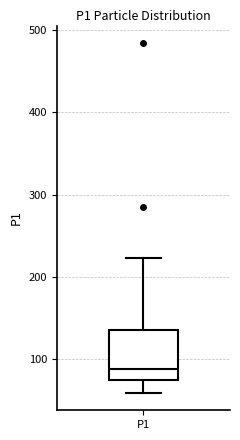

Read this box plot against the y-axis: the position of the median line, the range covered by the box, and the ends of both whiskers. The values are not printed on the chart, so give them approximately, as read against the axis.

median 90, box 70 to 130, whiskers 60 to 220